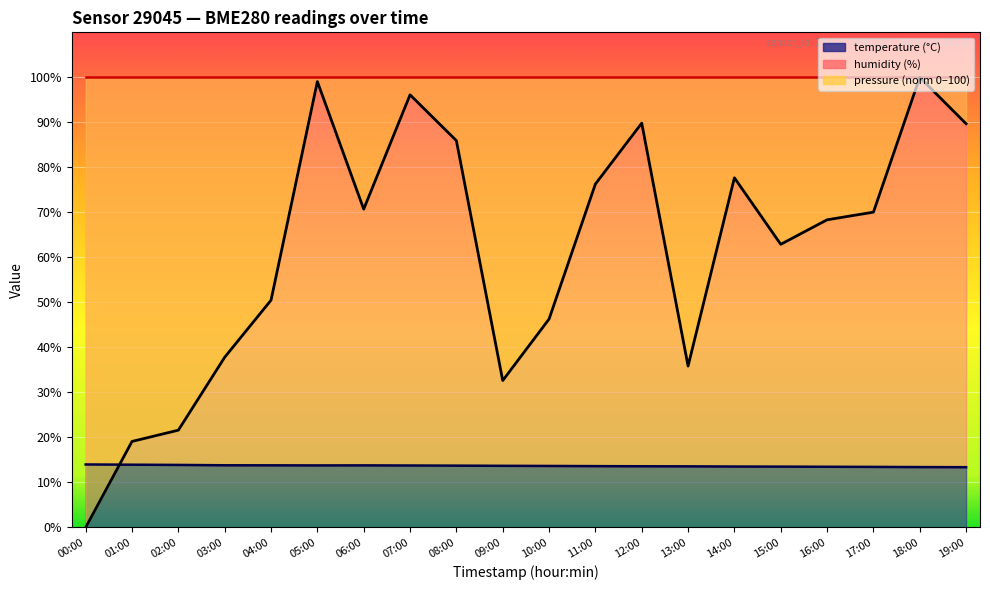

Between which two adjacent categories do pressure_norm and temperature first intersect?

00:00 and 01:00